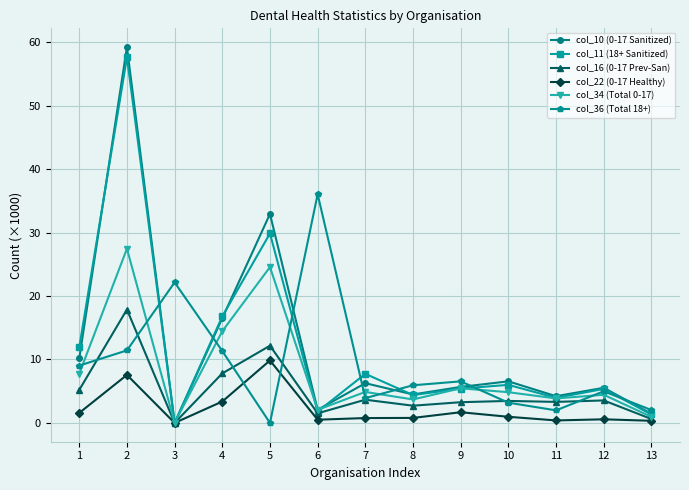

What is the maximum value shown in the chart?

59.2